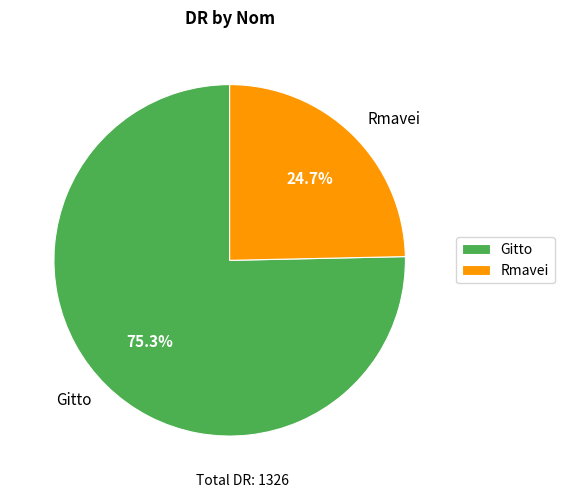

To the nearest percent, what is the difference between the Rmavei and Gitto slice percentages?

51%